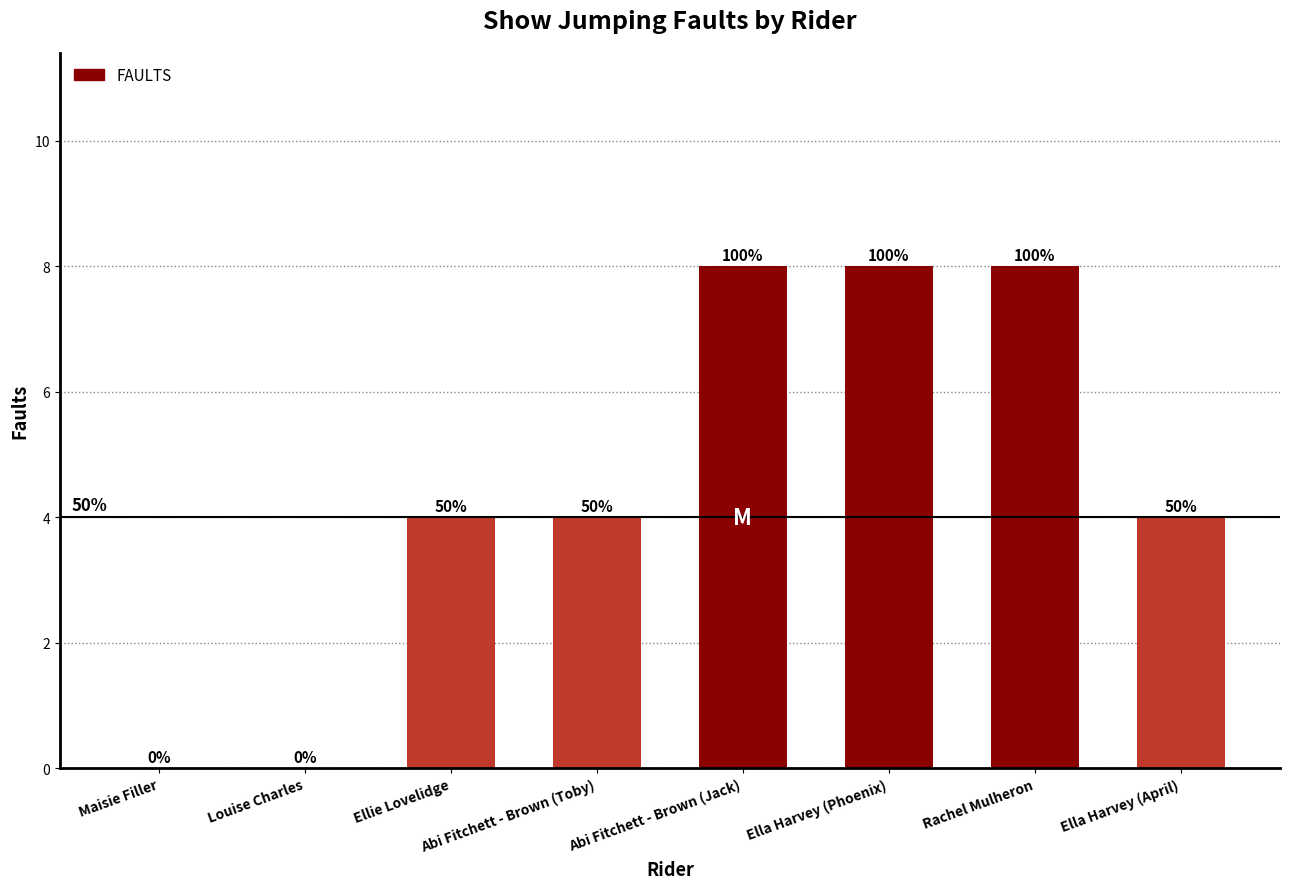

At which label does the data first exceed 4?

Abi Fitchett - Brown (Jack)